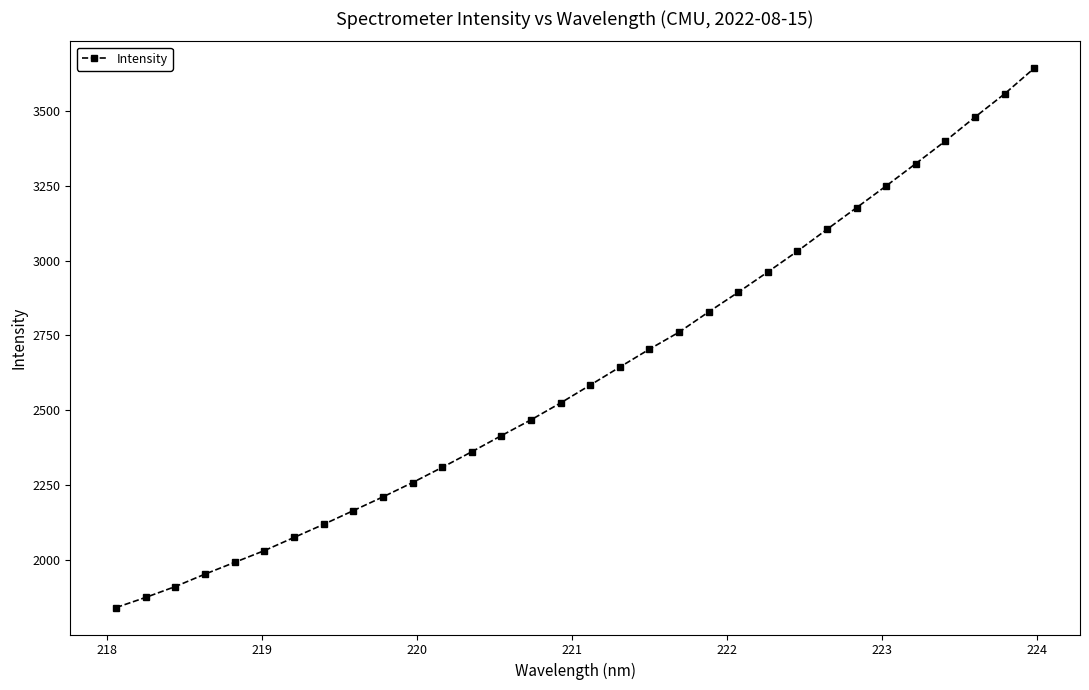

How many lines are shown in the chart?

1